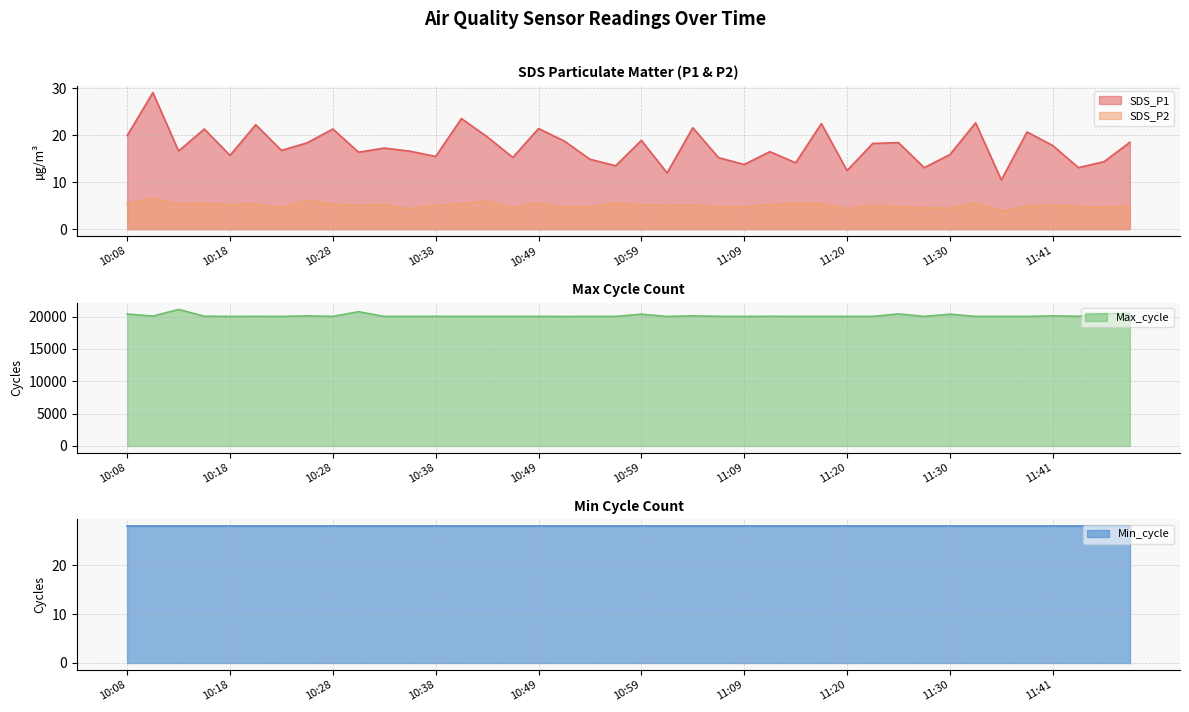

Which has a higher value, 11:43 or 11:35?

11:43